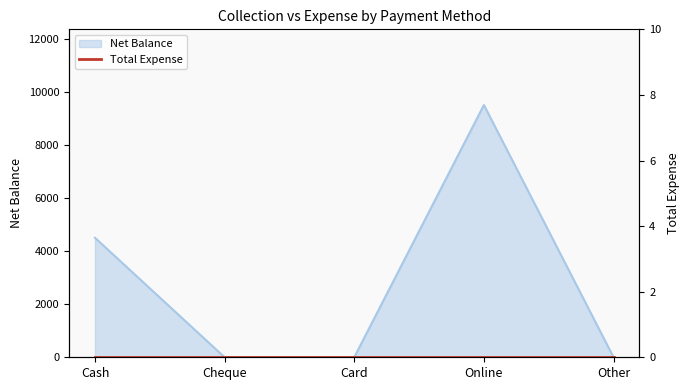

What is the sum of all values?

14000